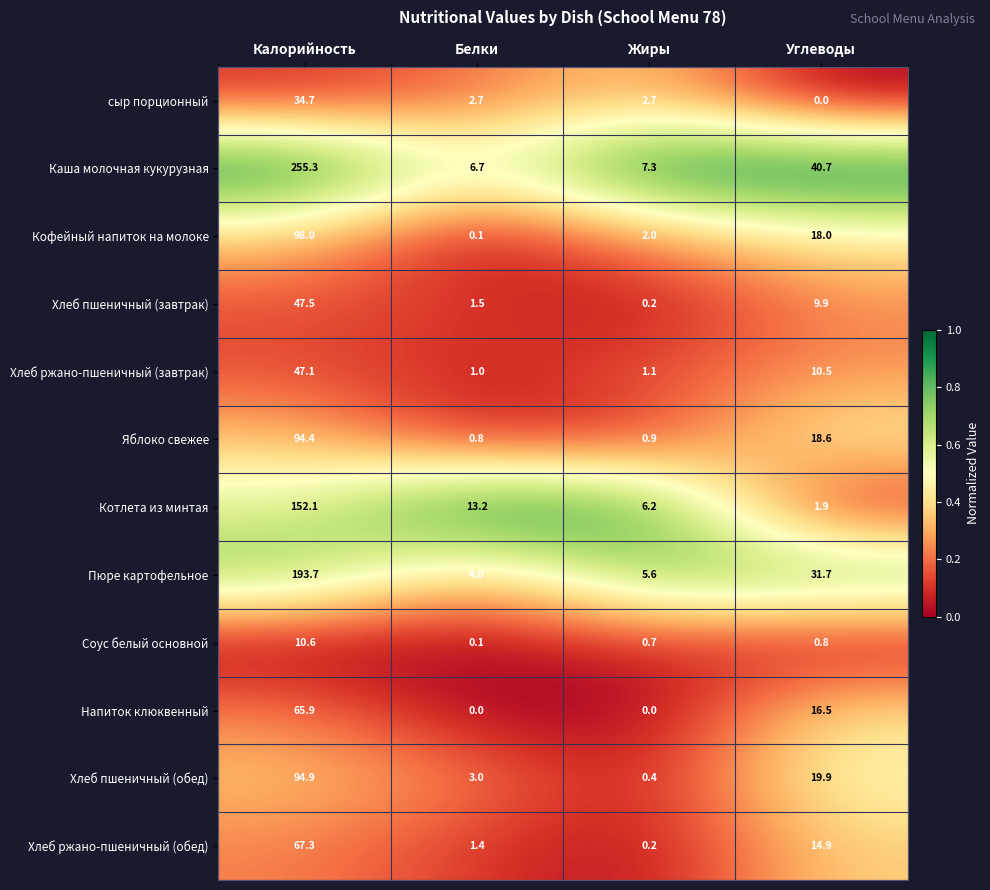

What is the difference between the maximum and minimum values in the Каша молочная кукурузная series?

248.6